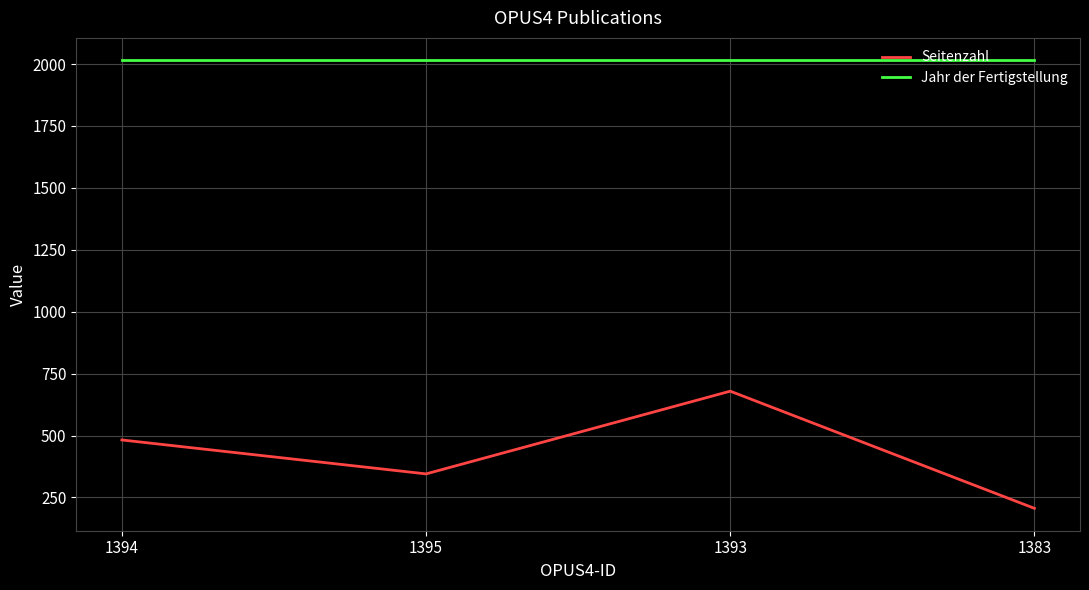

What is the sum of the Jahr der Fertigstellung values at 1394 and 1395?

4030